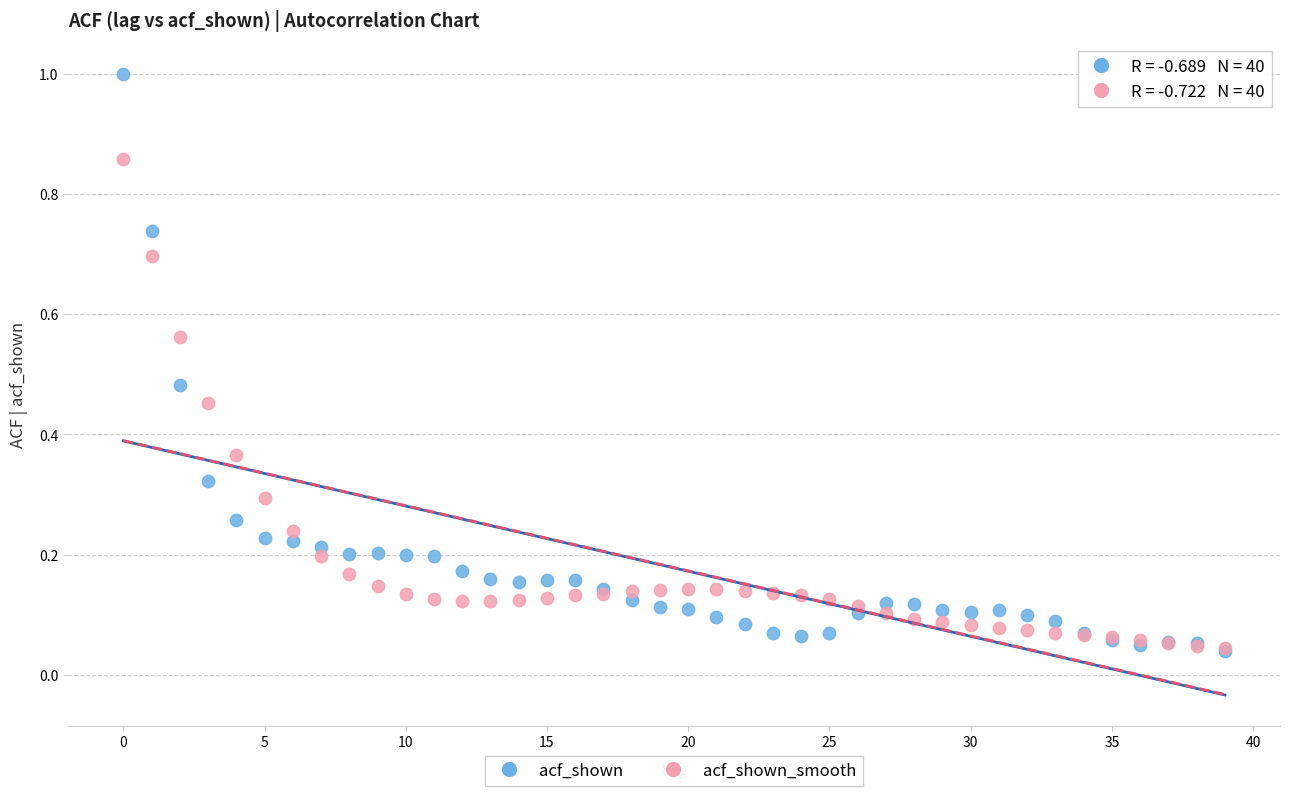

Which series has the largest Y range (max minus min)?

acf_shown